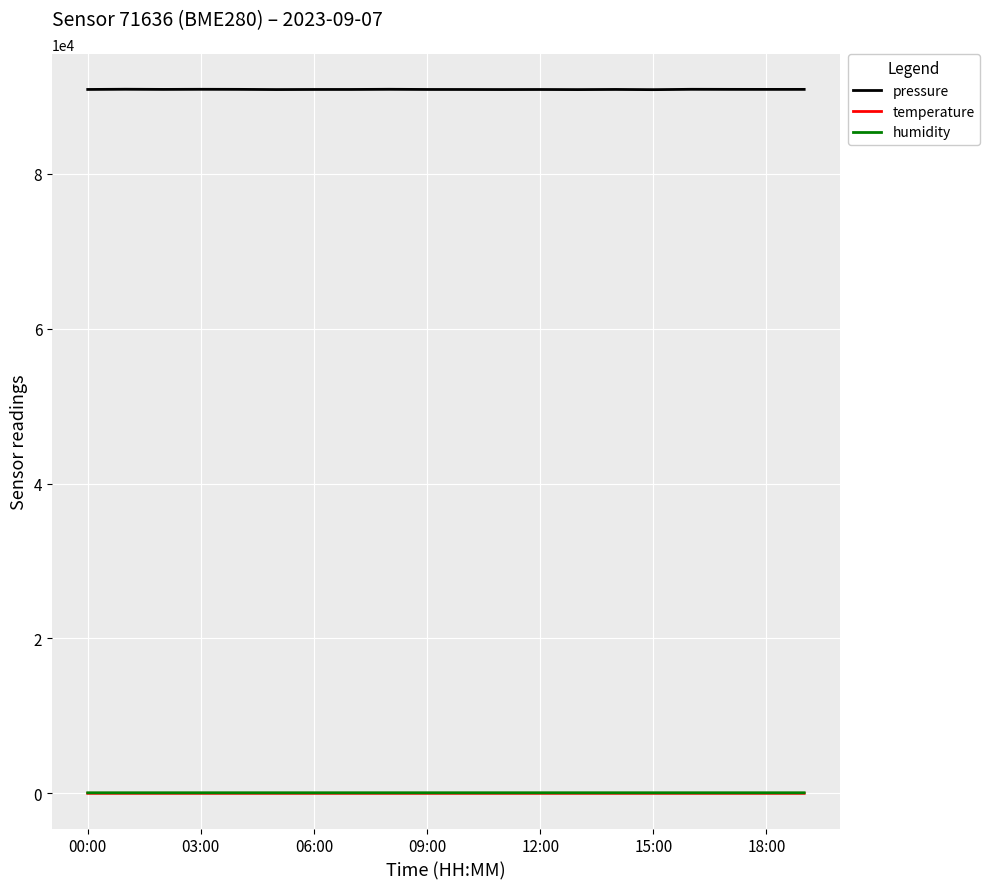

What is the lowest value of the pressure series?

90842.2